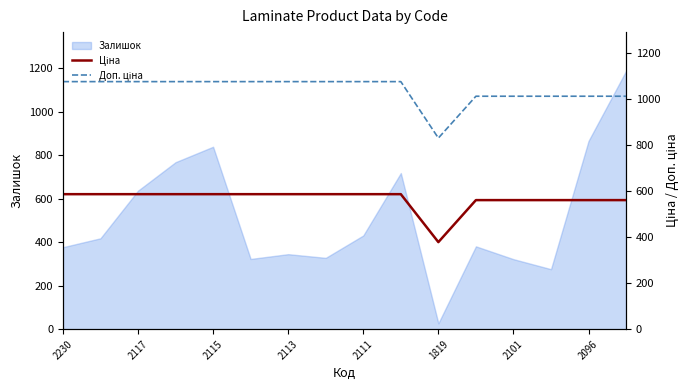

Where is Залишок nearest to the value 607?

2117